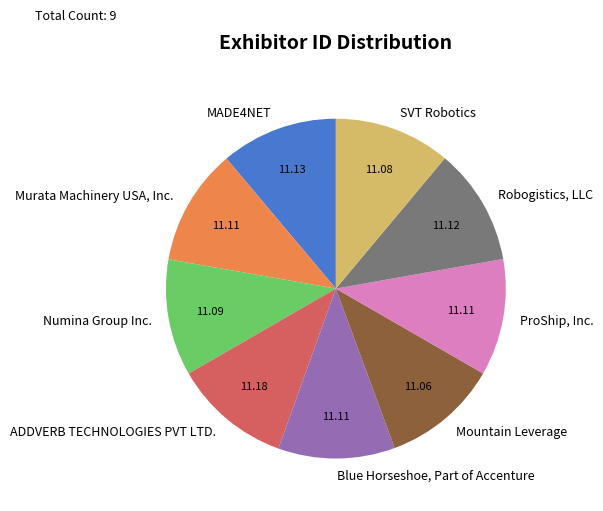

Do Murata Machinery USA, Inc. and Blue Horseshoe, Part of Accenture together represent more than half of the pie?

No